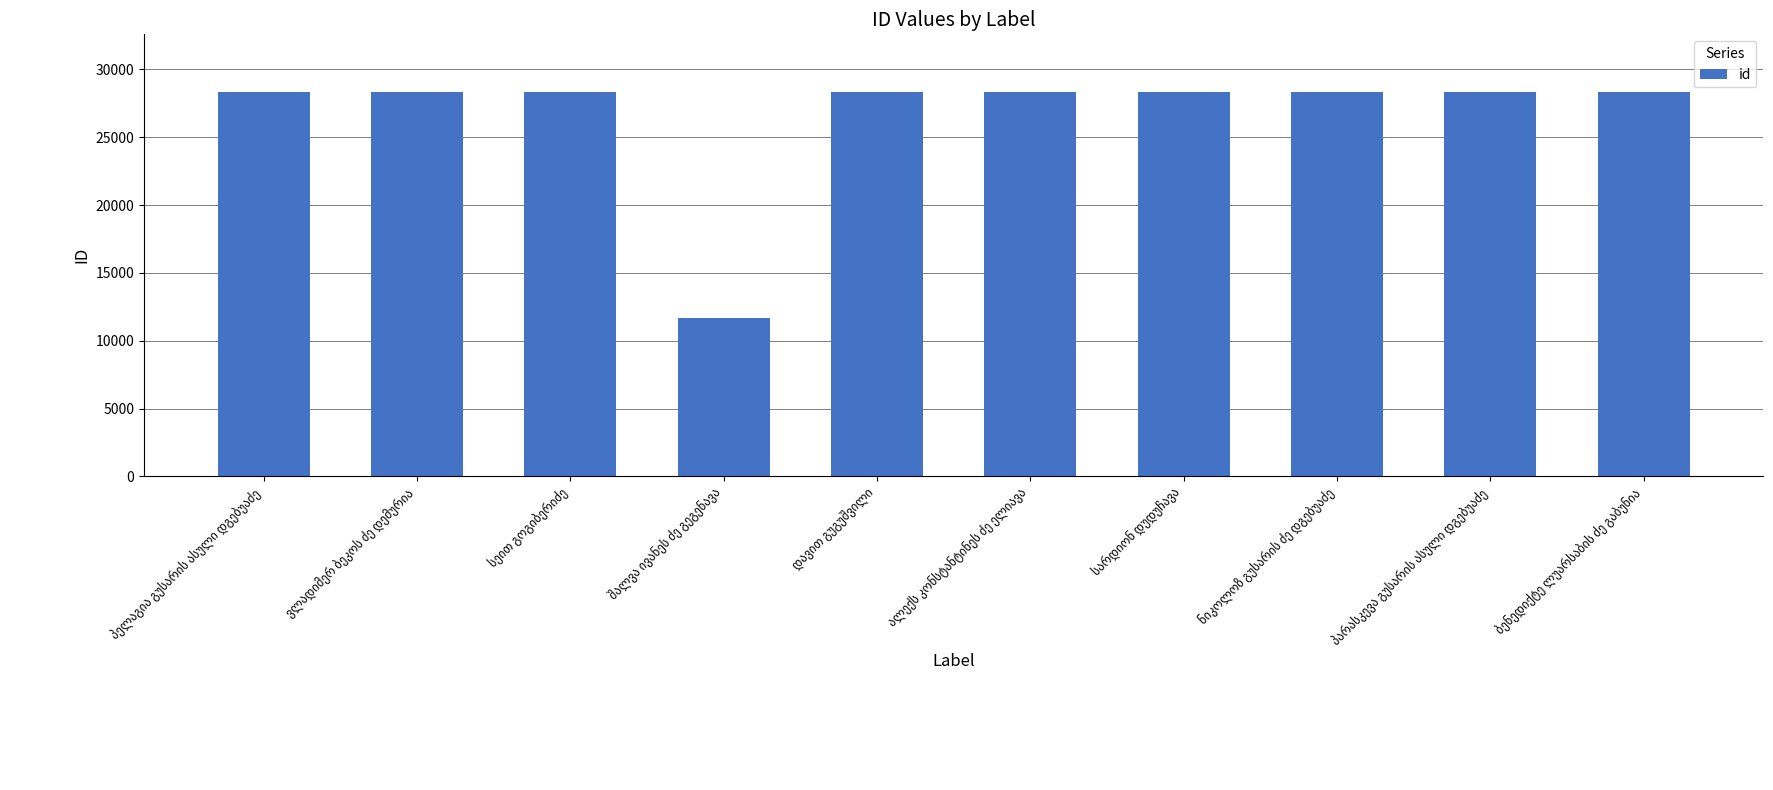

What is the greatest value displayed?

28331